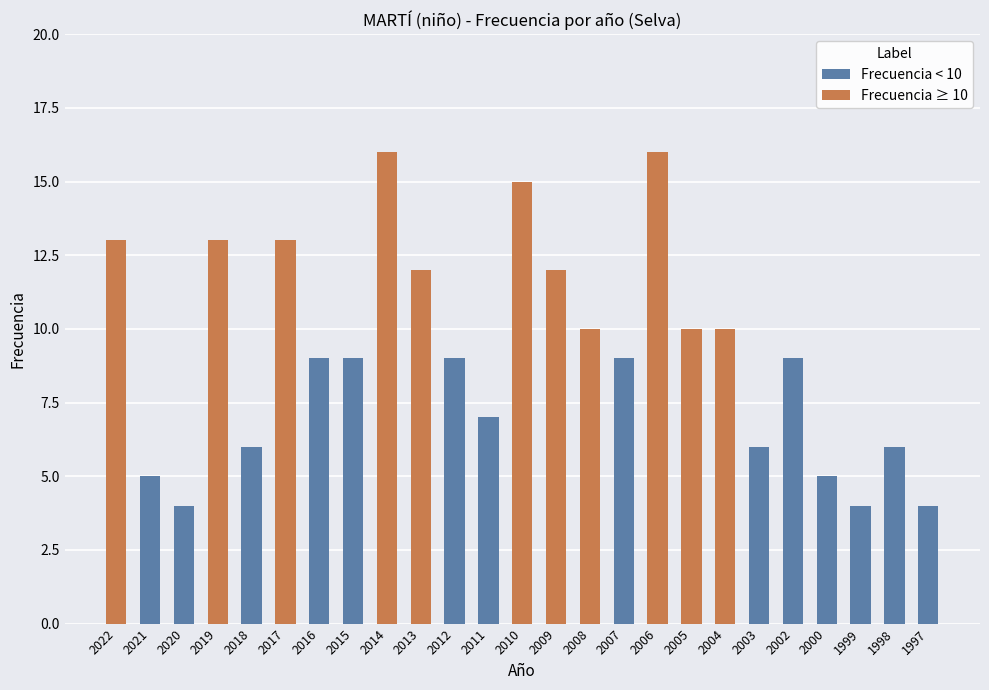

Which has a higher value, 2017 or 2010?

2010